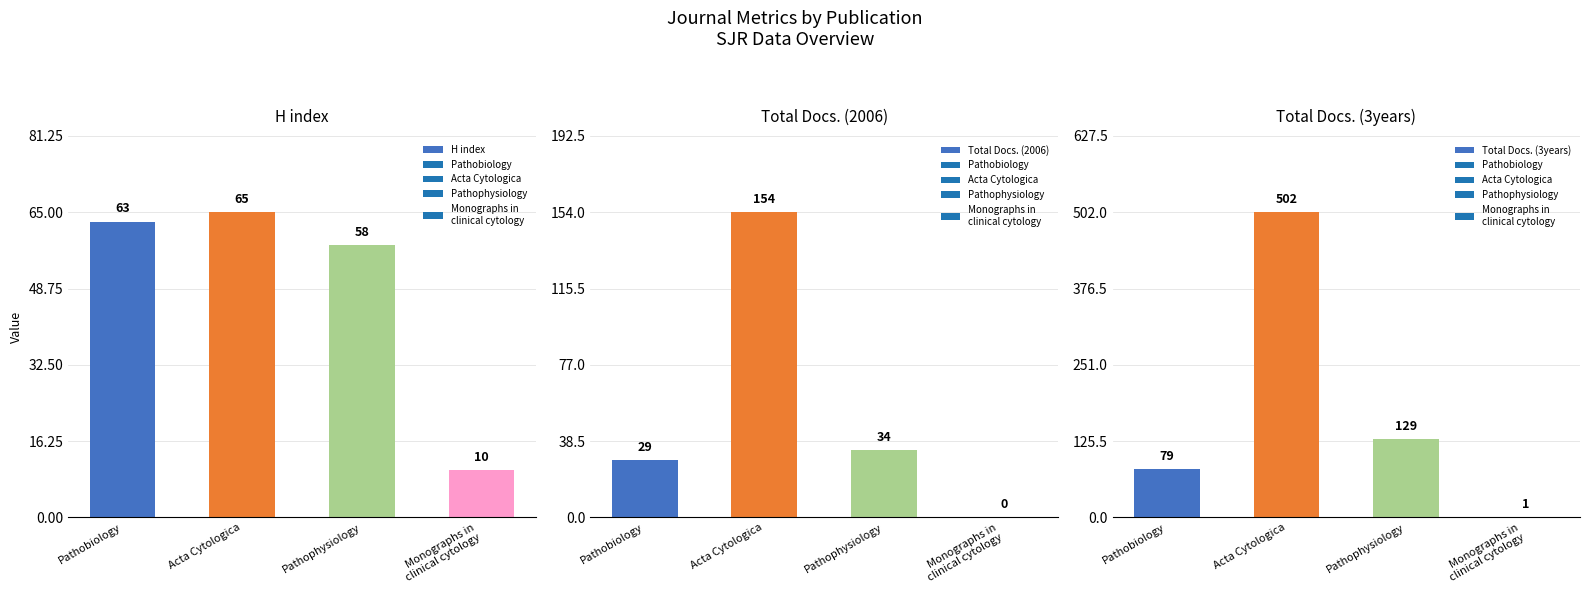

What position from the left is Pathobiology?

1